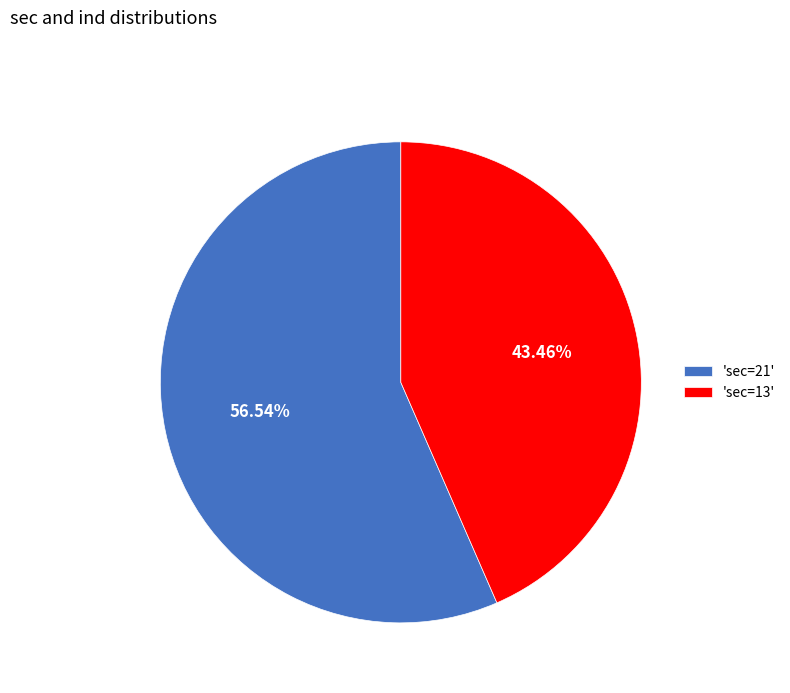

How many slices are in this pie chart?

2